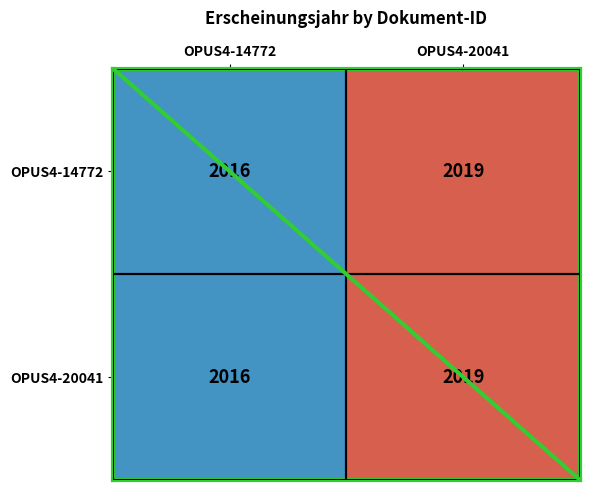

What is the sum of all OPUS4-14772 values?

4035